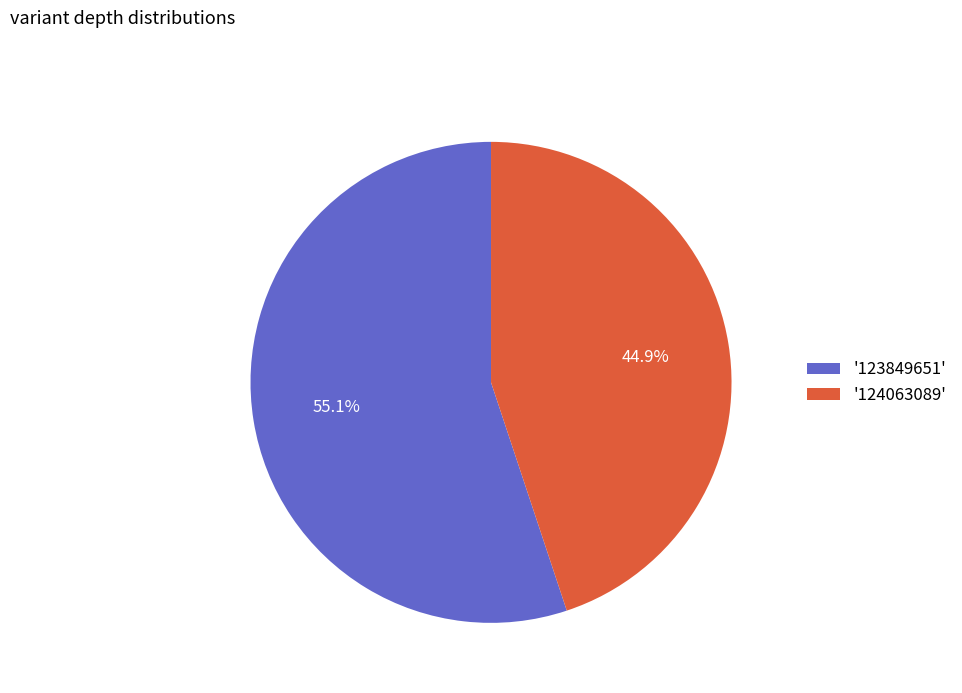

What is the ratio of the value at '124063089' to the value at '123849651'?

0.8